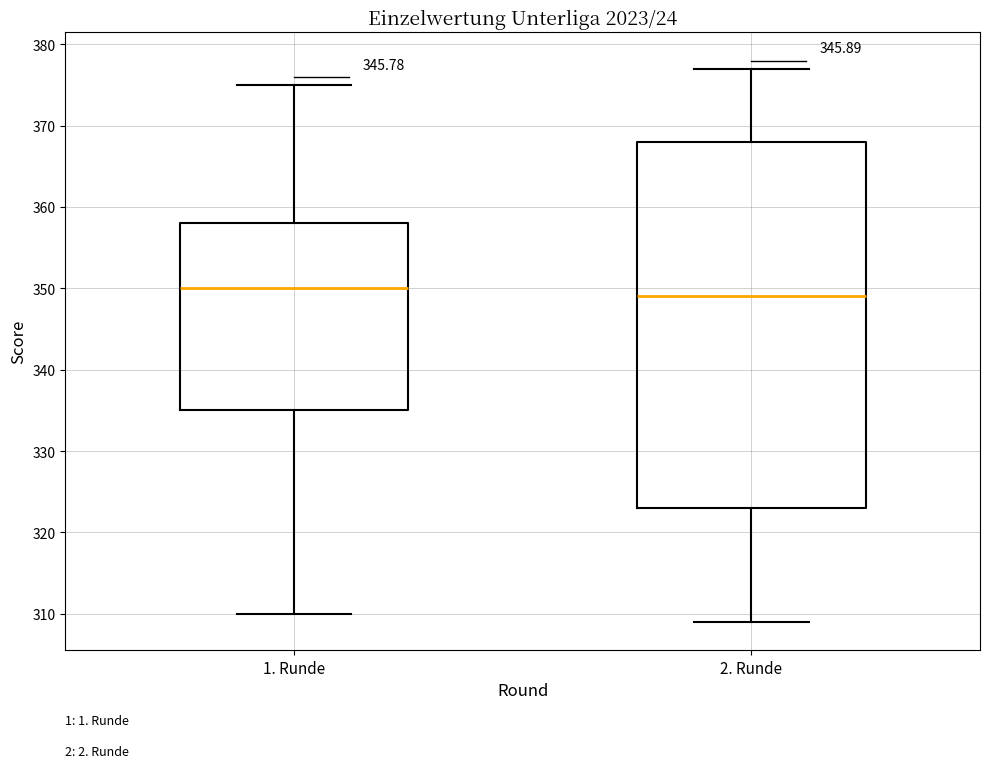

Reading left to right, transcribe this box plot: for each box, give where its median line is, the range the box spans, and where its two whiskers end, as read against the y-axis. The values are not printed on the chart, so give them approximately, as read against the axis.

1. Runde: median 350, box 335 to 358, whiskers 310 to 375
2. Runde: median 349, box 323 to 368, whiskers 309 to 377